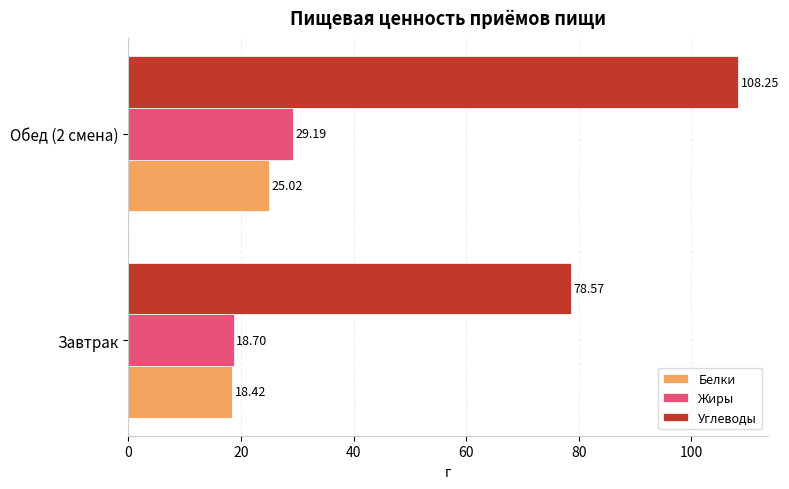

List the labels in order of Углеводы value, largest first.

Обед (2 смена), Завтрак